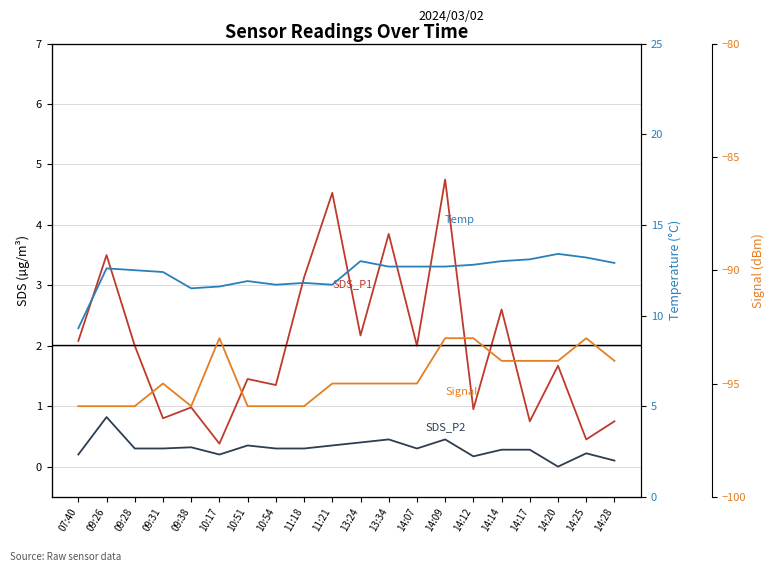

True or false: Signal has a value of -144.1 at 07:40.

False